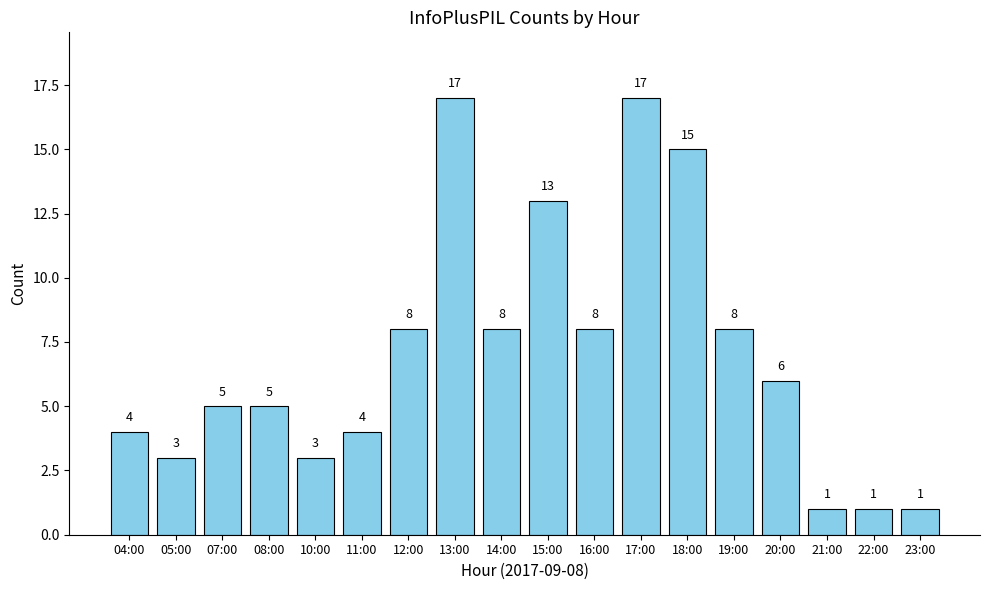

What is the change in value from 05:00 to 15:00?

+10